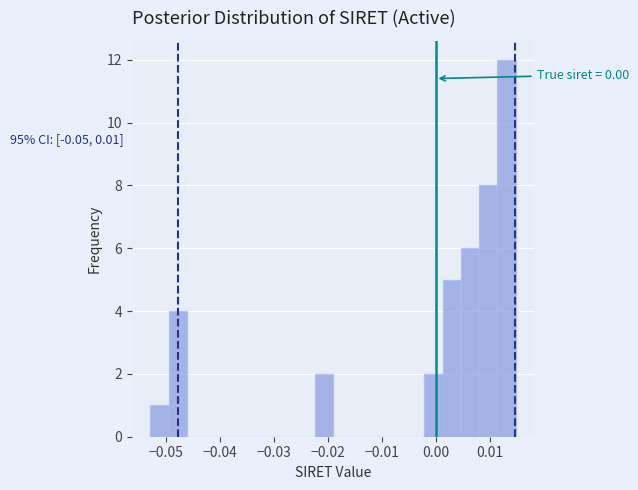

Read against the x-axis, roughly where is the centre of the tallest bar?

0.013